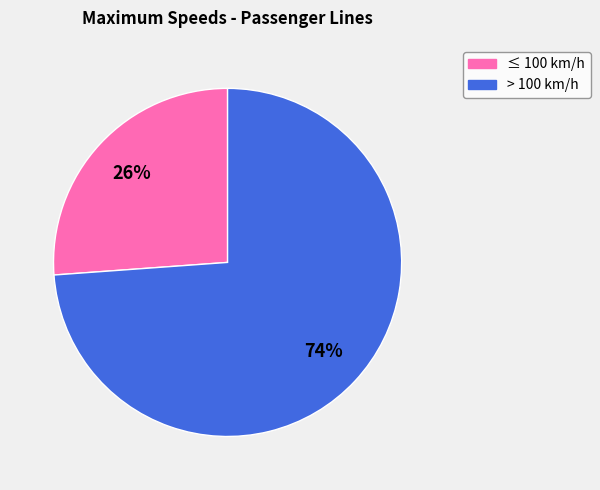

To the nearest percent, what is the average slice percentage?

50%